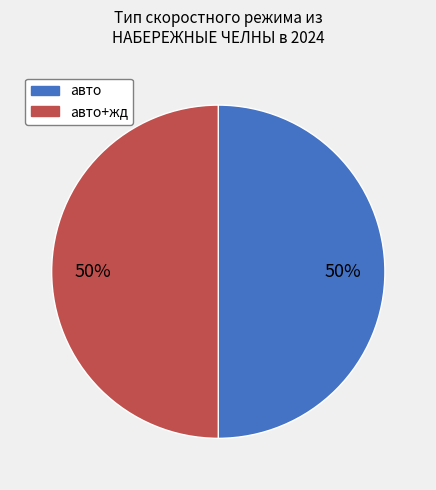

To the nearest percent, what is the average slice percentage?

50%